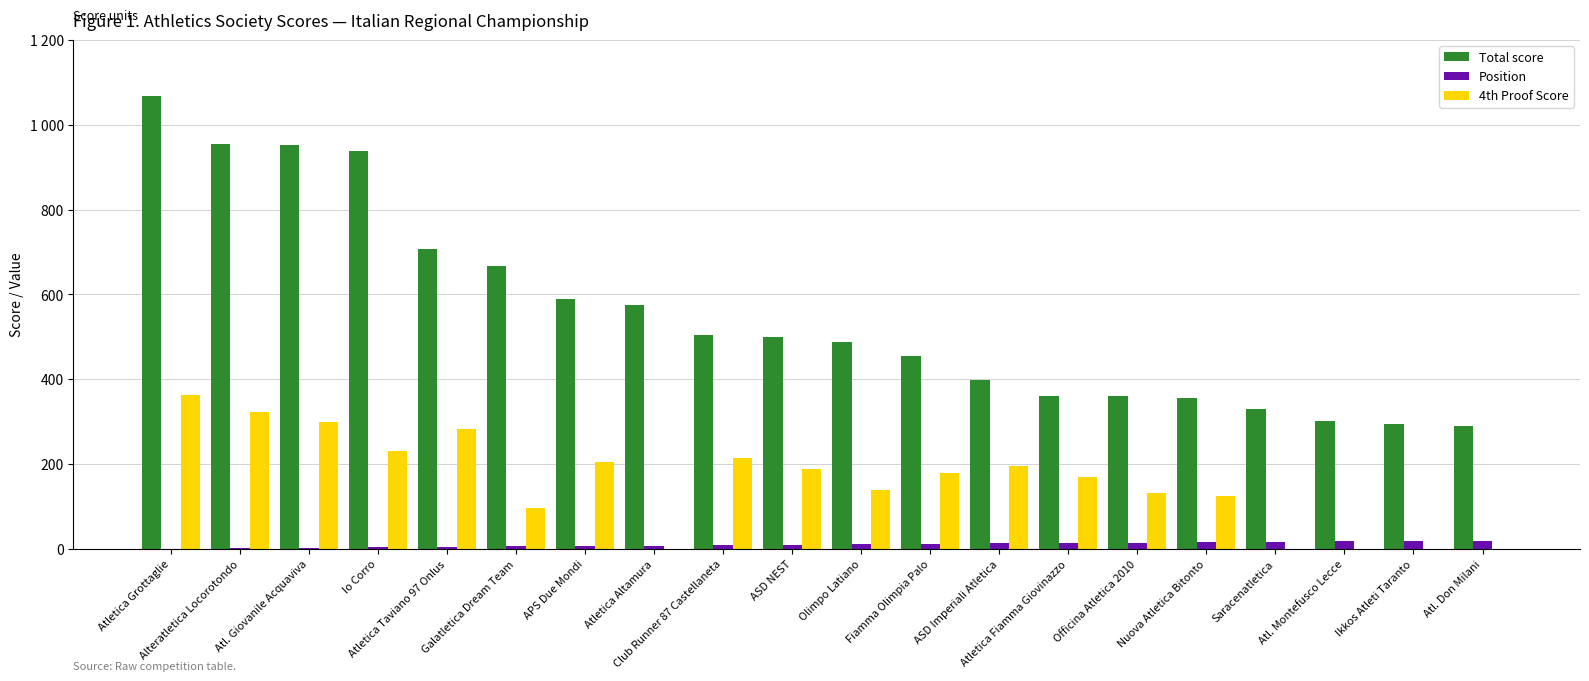

What is the total value across all series at Io Corro?

1174